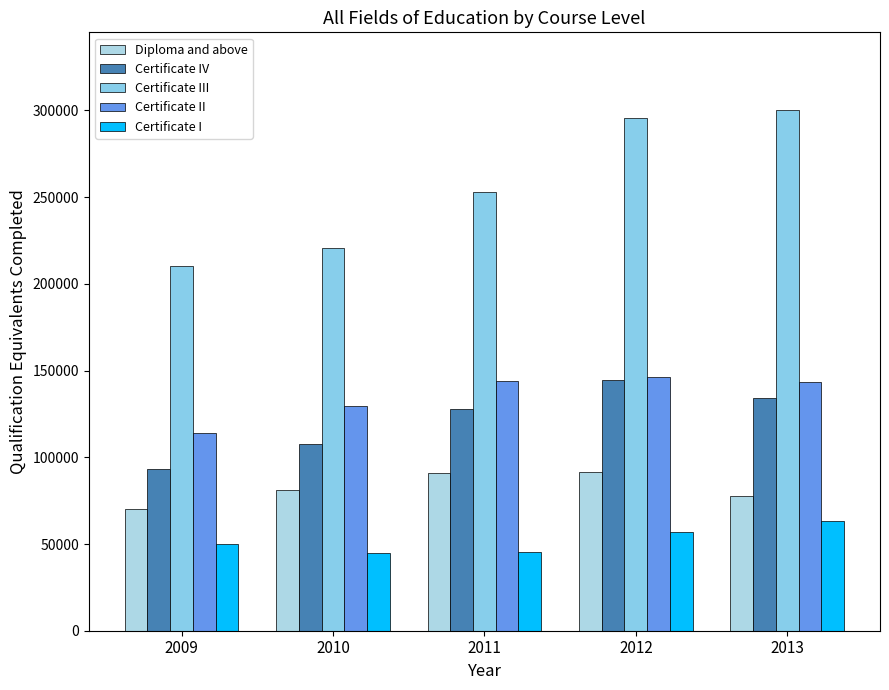

Which series changed the most between 2011 and 2013?

Certificate III